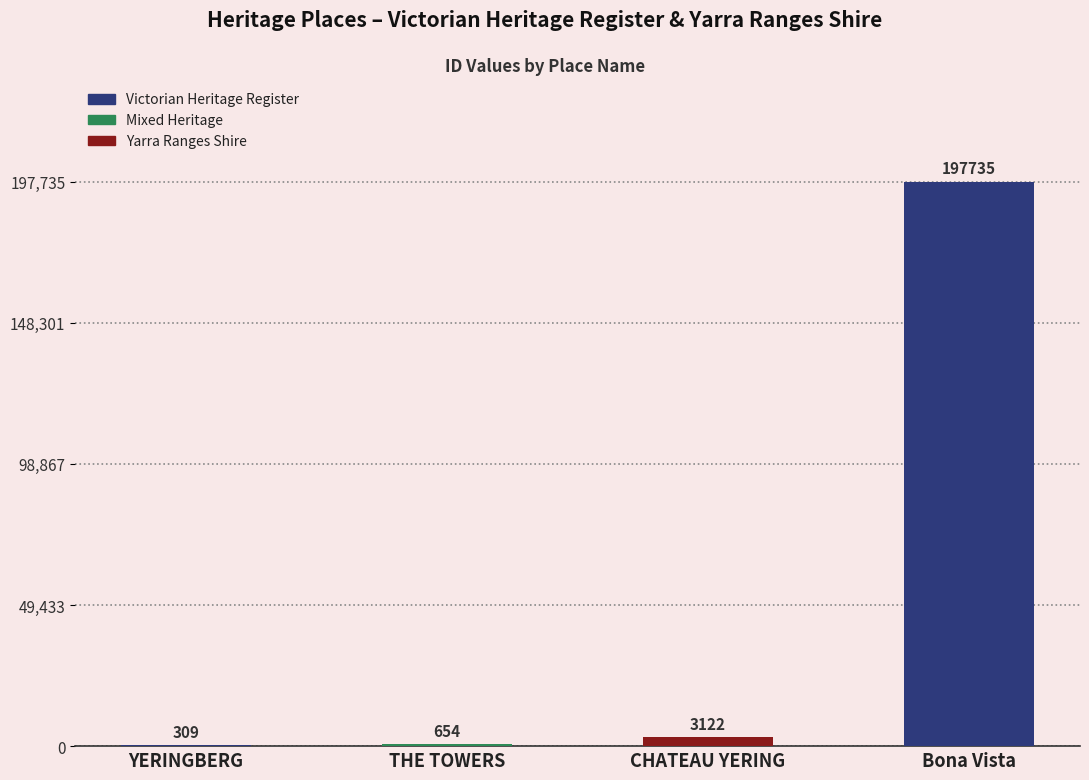

What is the change in value from CHATEAU YERING to Bona Vista?

+194613